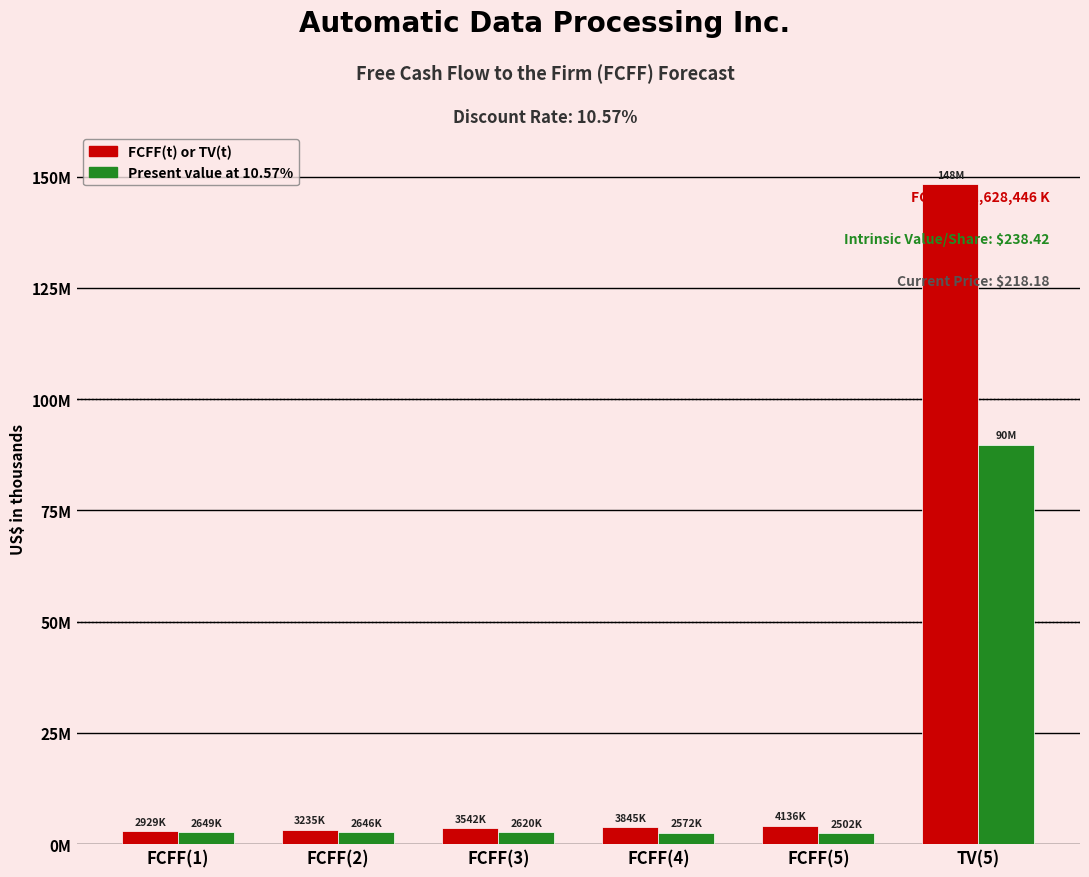

What is the value of the Present value at 10.57% bar at the 4th from the left?

2571799